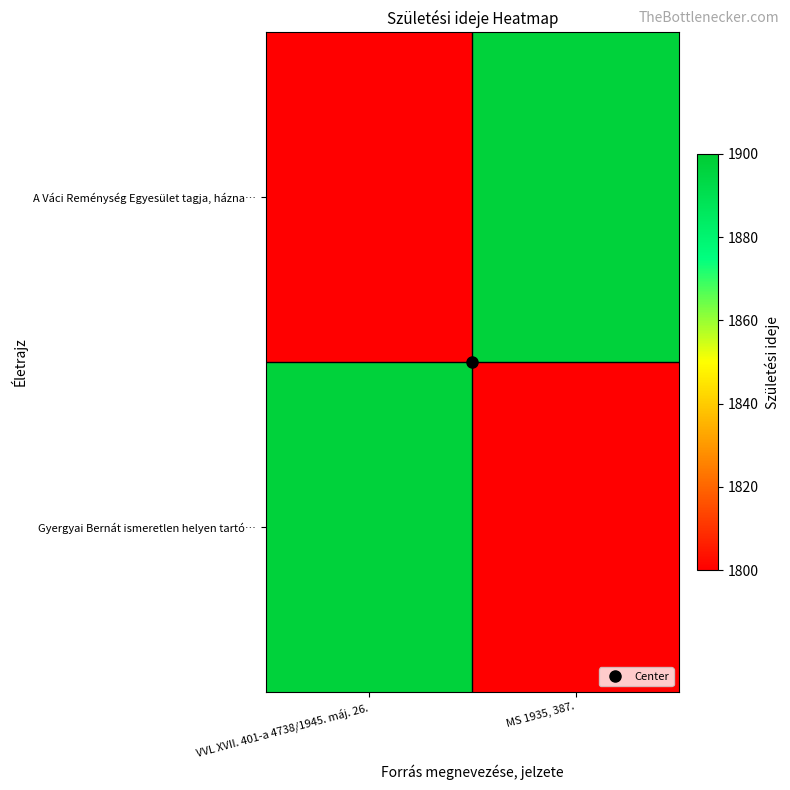

Reading left to right, extract all data points from this chart.

Gyergyai Bernát ismeretlen helyen tartó…: VVL XVII. 401-a 4738/1945. máj. 26.=1897	MS 1935, 387.=1800
A Váci Reménység Egyesület tagja, házna…: VVL XVII. 401-a 4738/1945. máj. 26.=1800	MS 1935, 387.=1897